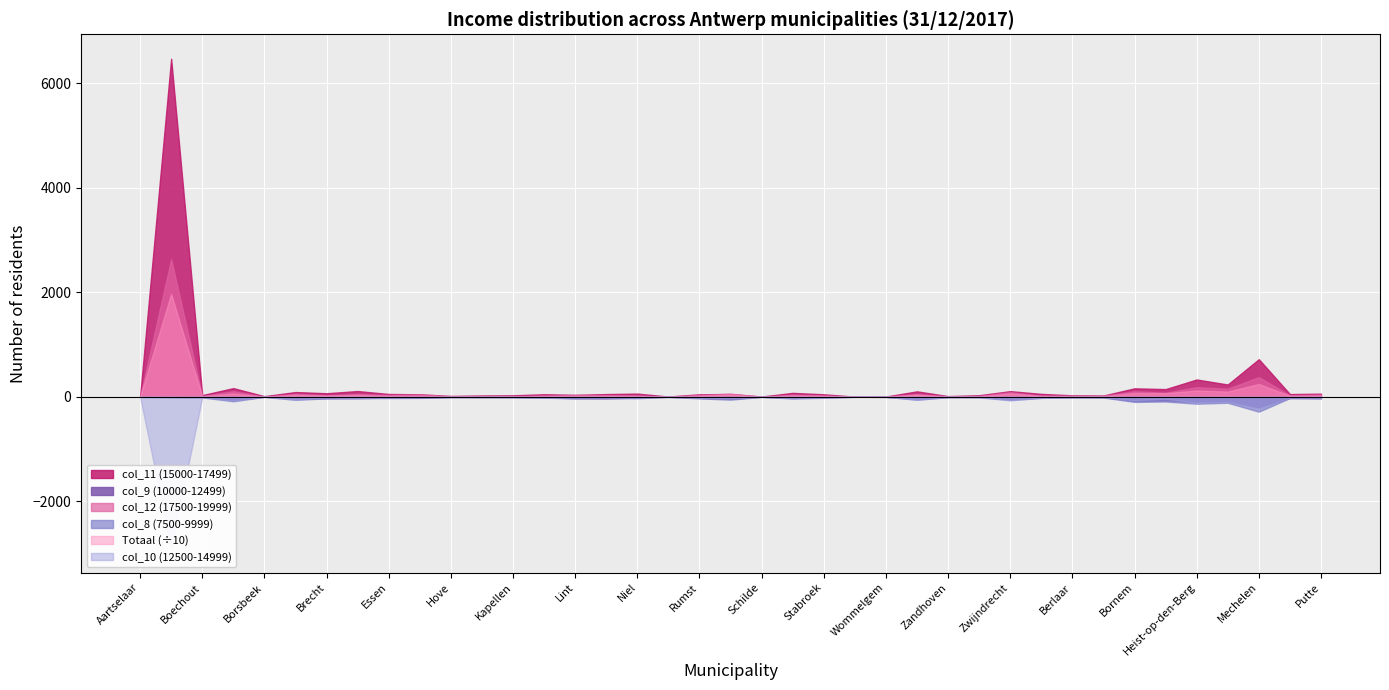

True or false: col_9 (10000-12499) and Totaal cross at least once.

False